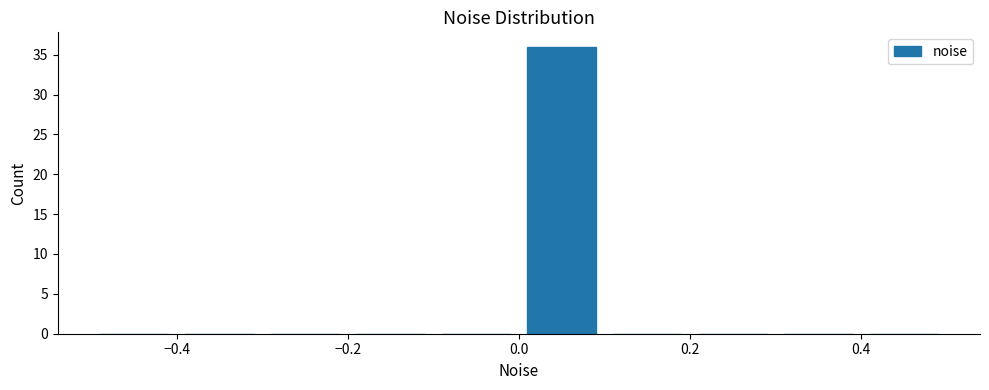

How tall is the bar that spans 0.0 to 0.1 on the x-axis? The values are not printed on the chart, so give them approximately, as read against the axis.

36